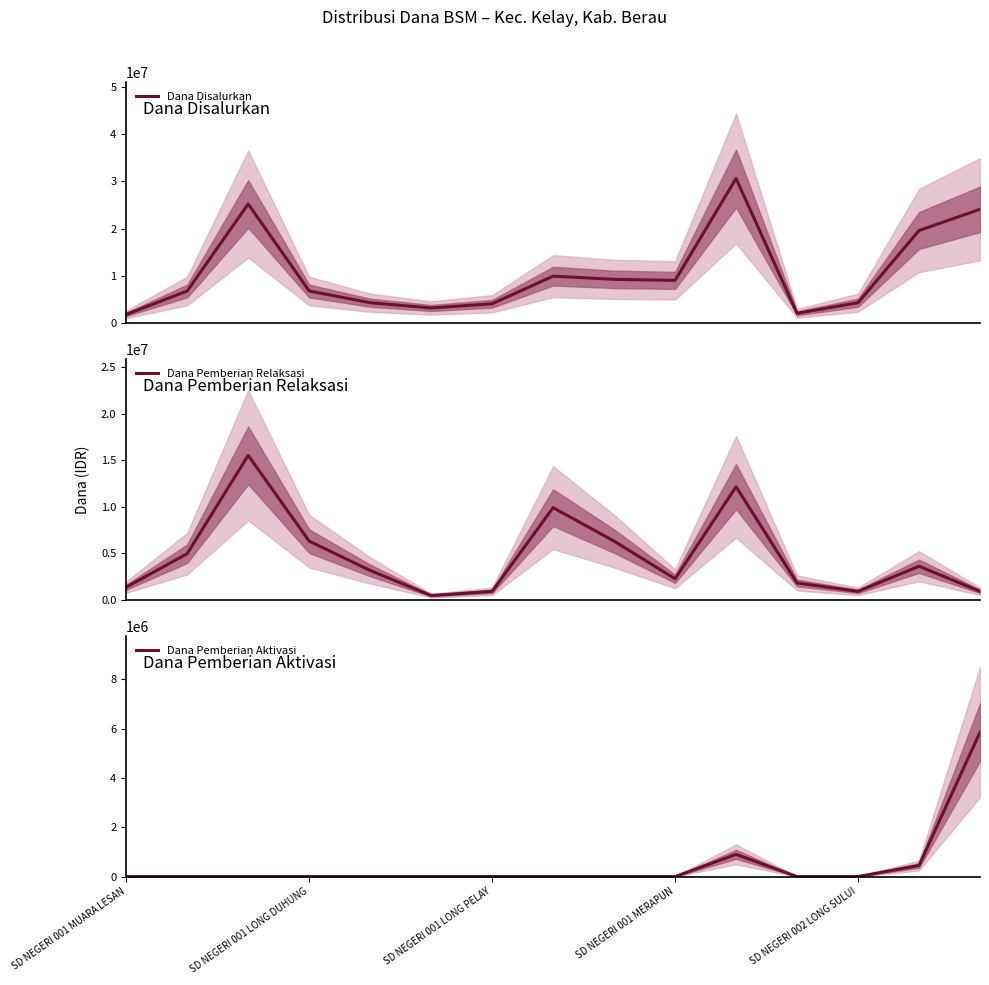

The value of Dana Pemberian Aktivasi at SD NEGERI 001 MERAPUN is 3426305. True or false?

False